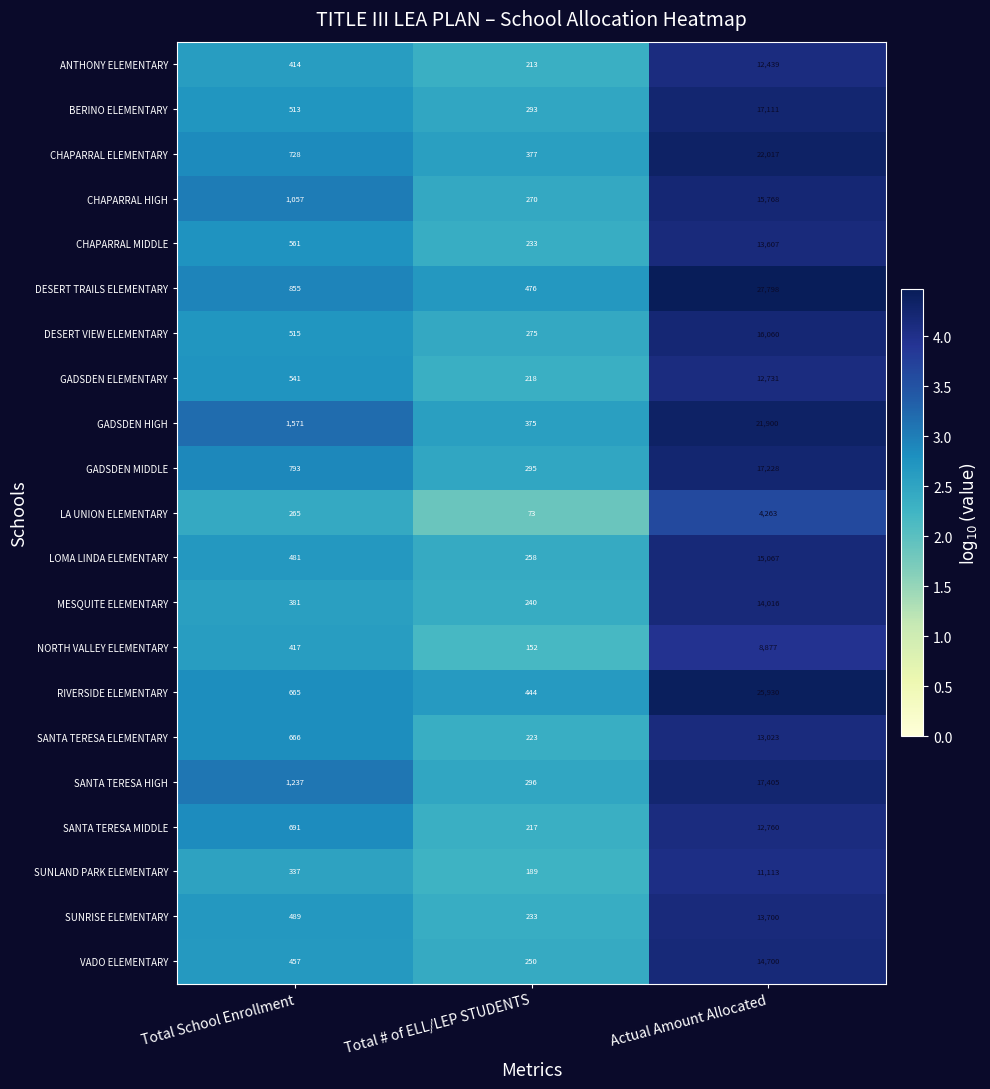

Count the number of categories in the chart.

3